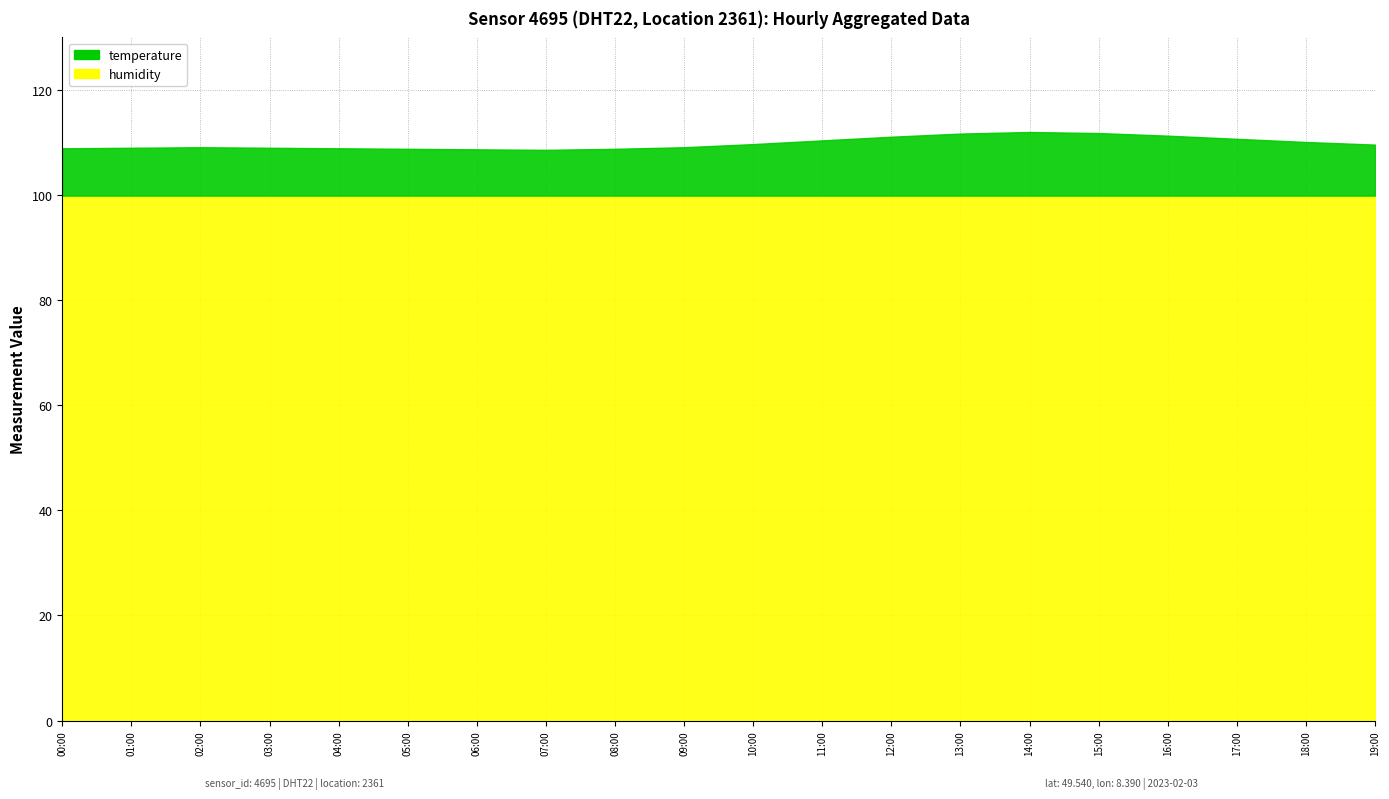

What position from the right is 18:00?

2